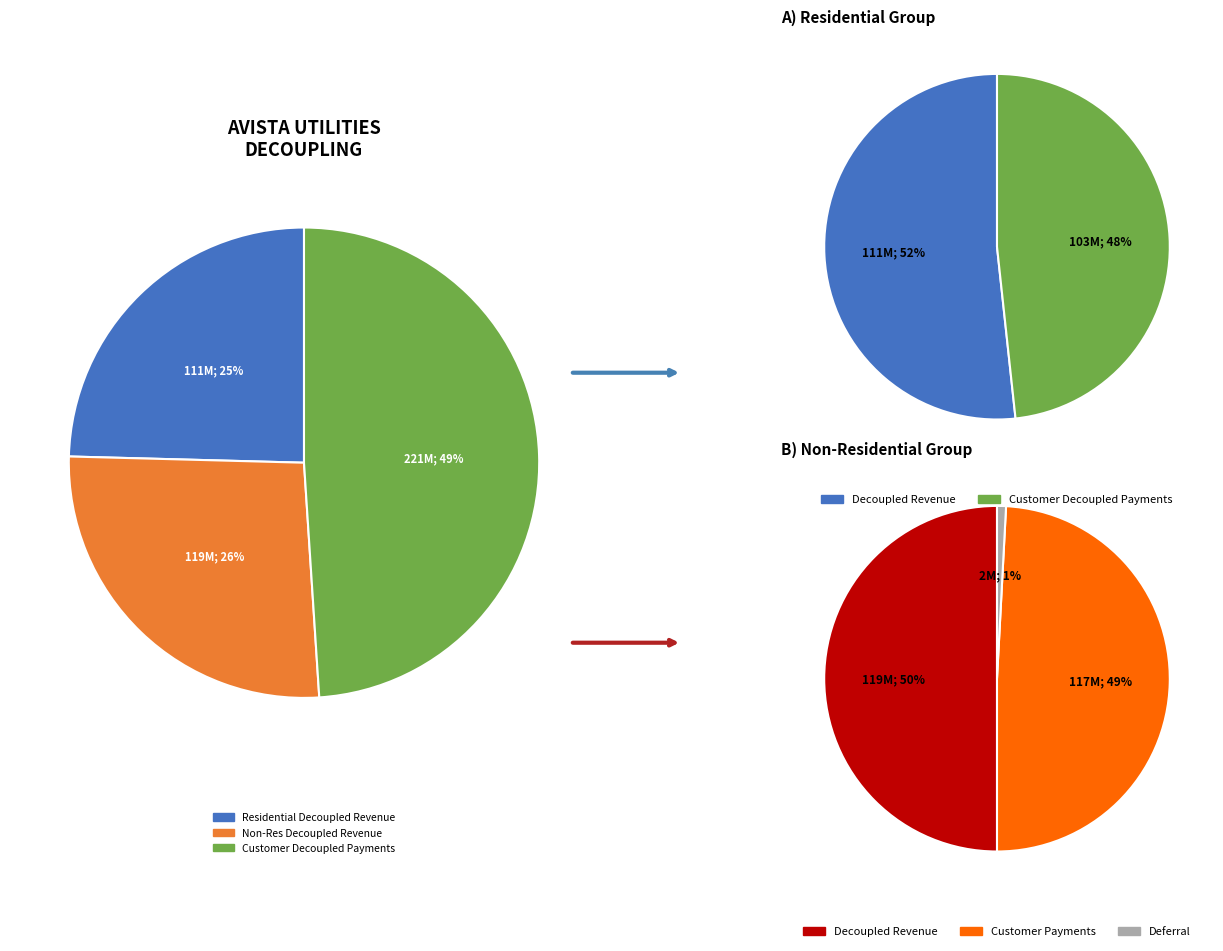

Is it true that Decoupled Revenue is 50% of the pie?

True